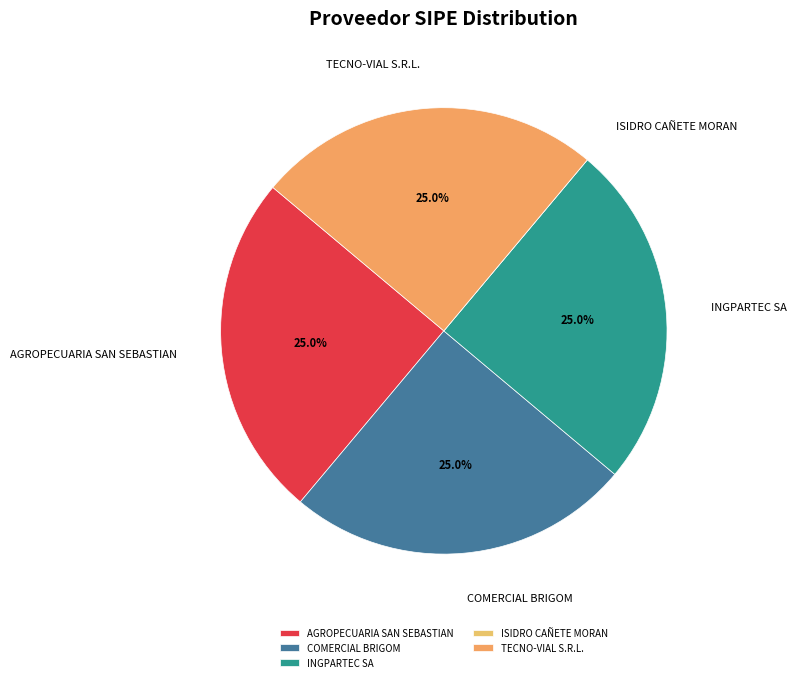

What portion of the pie excludes AGROPECUARIA SAN SEBASTIAN?

75.0%